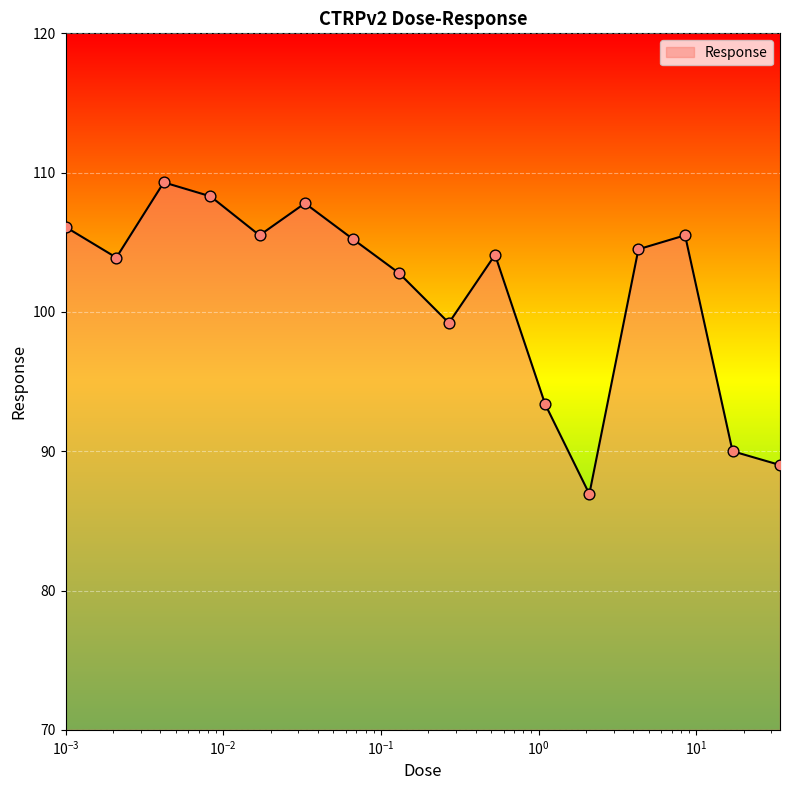

What is the minimum value shown in the chart?

86.9